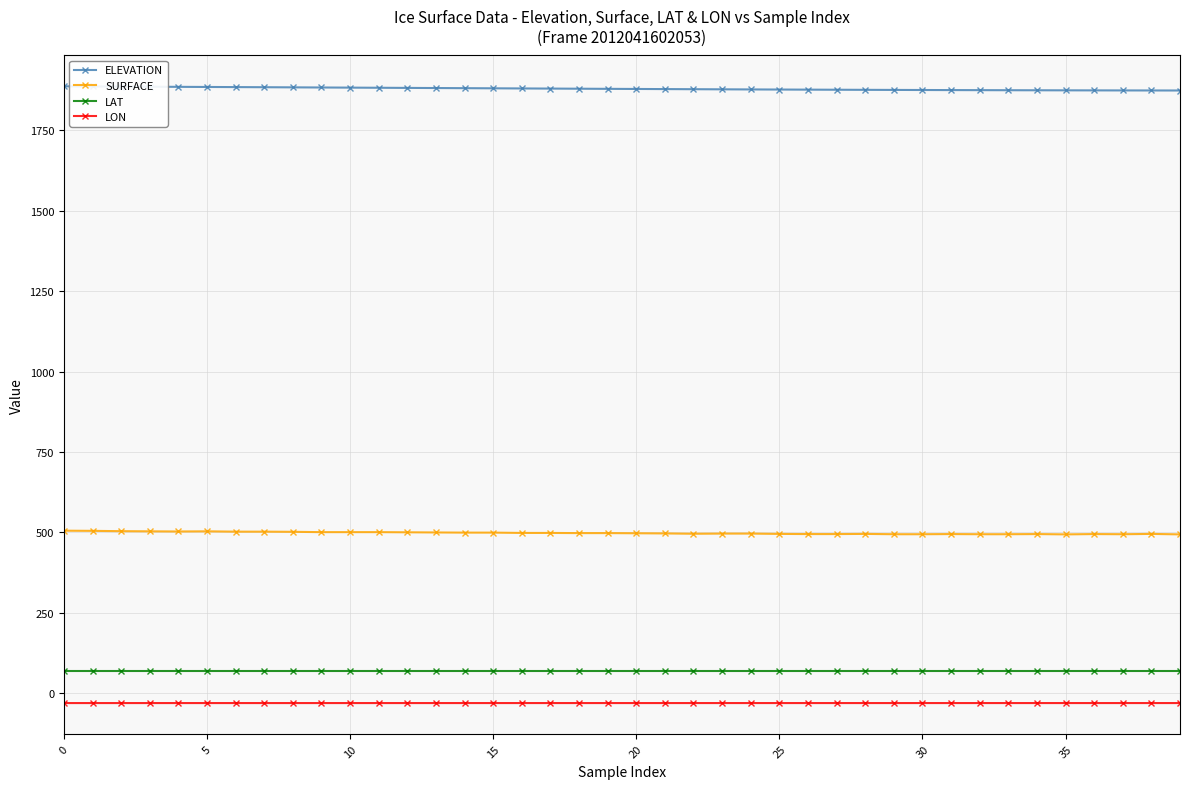

True or false: LAT and ELEVATION intersect in this chart.

False